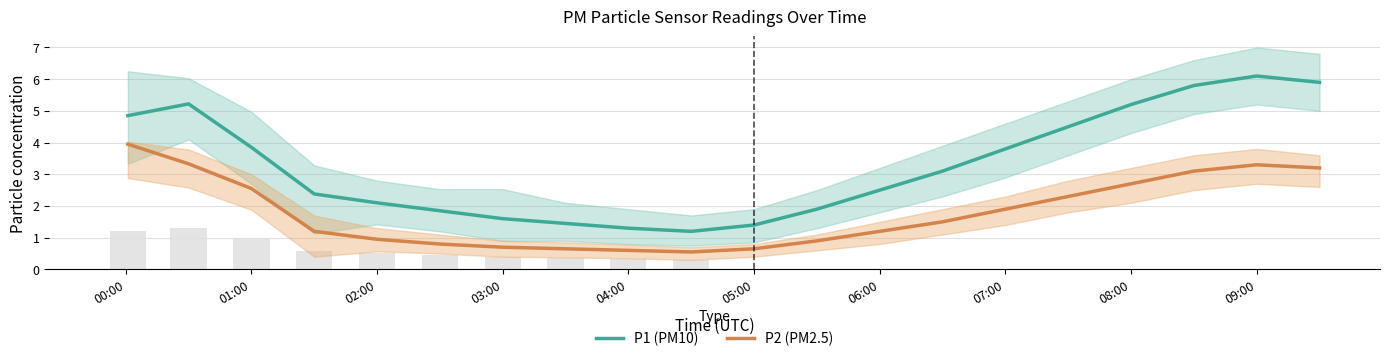

How many data points in P2 (PM2.5) are above 1?

12